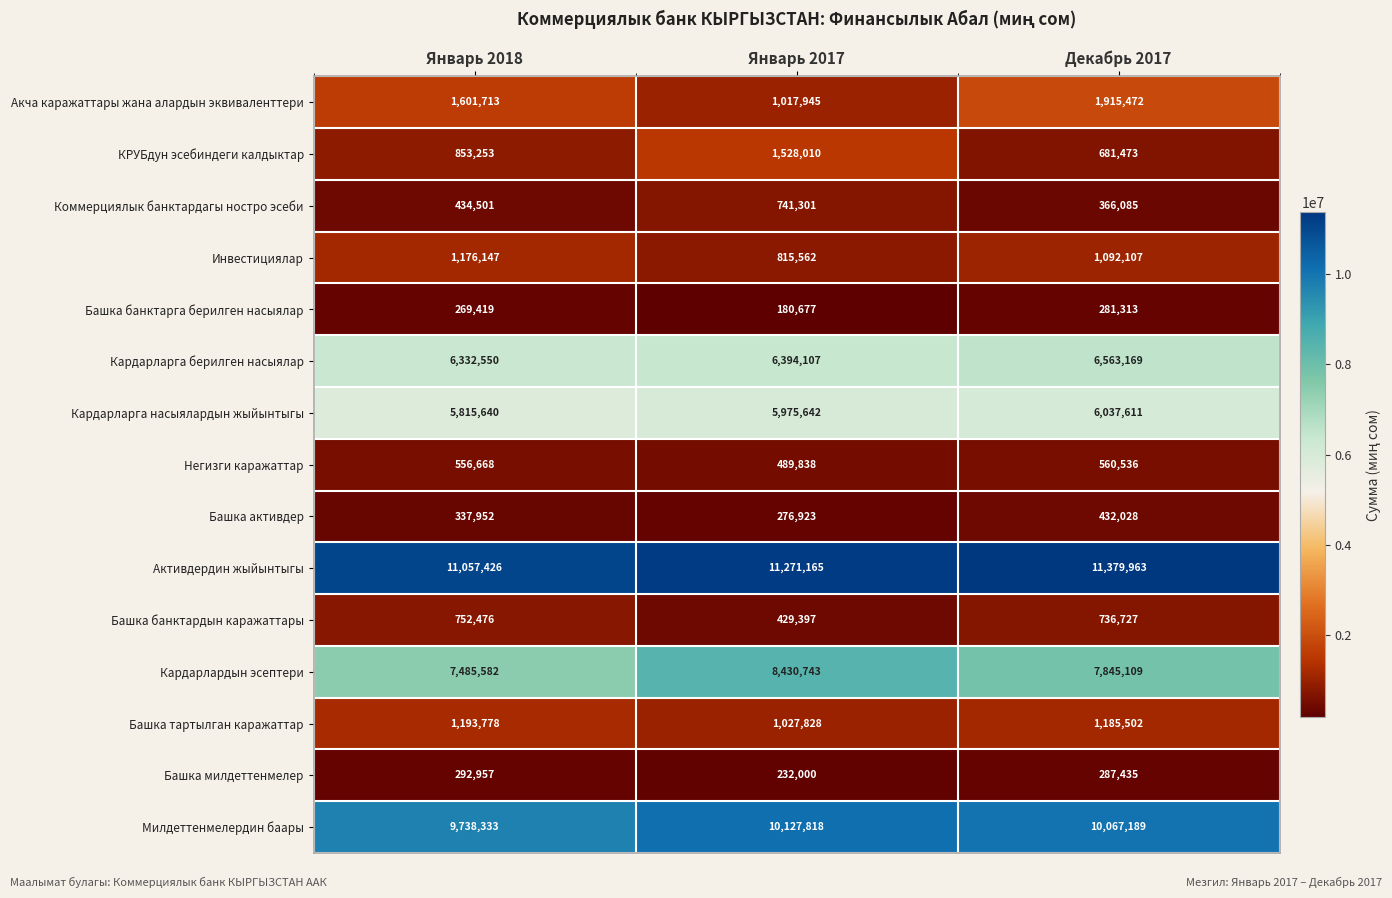

At which label is Кардарларга берилген насыялар closest to 6447859?

Январь 2017